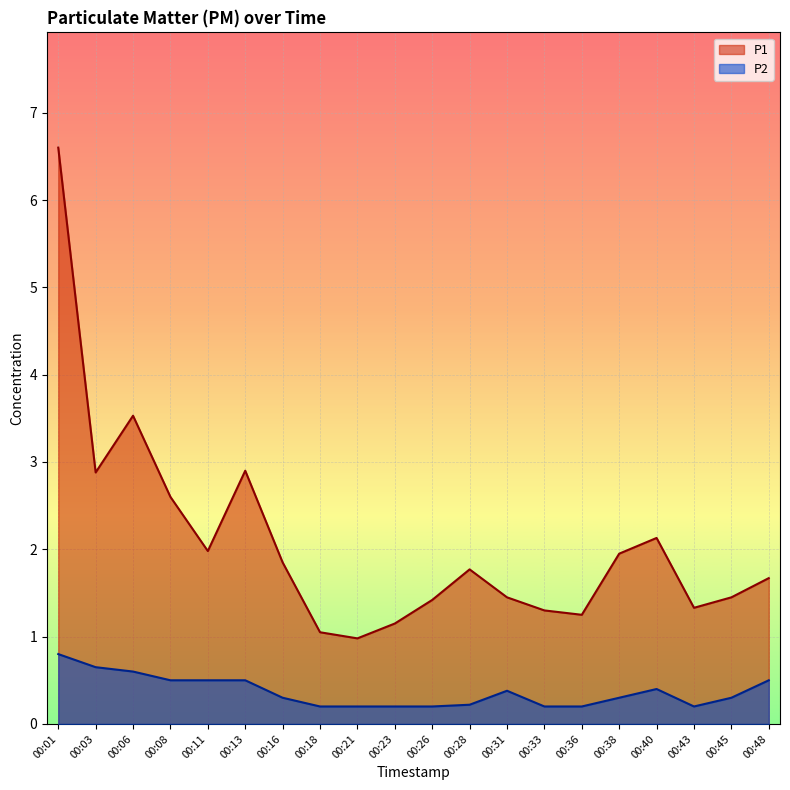

What is the difference between the second highest and second lowest values in the P2 series?

0.5